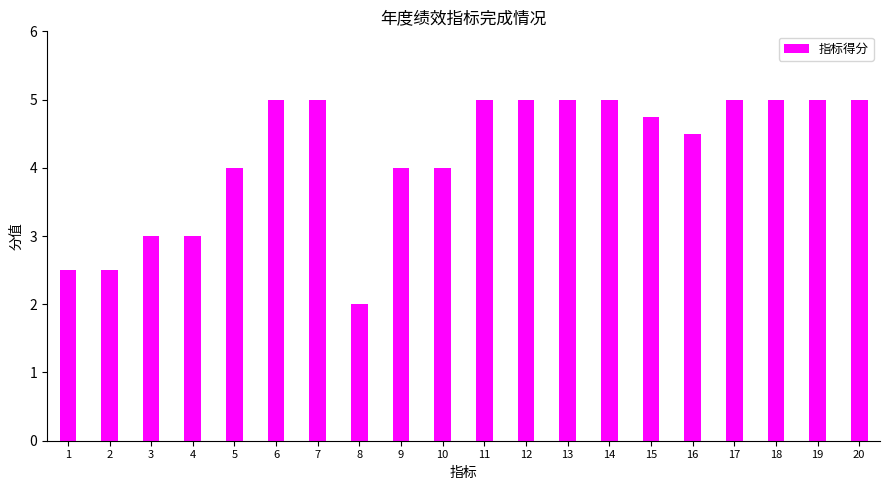

Reading left to right, extract all data points from this chart.

2.5	2.5	3.0	3.0	4.0	5.0	5.0	2.0	4.0	4.0	5.0	5.0	5.0	5.0	4.8	4.5	5.0	5.0	5.0	5.0